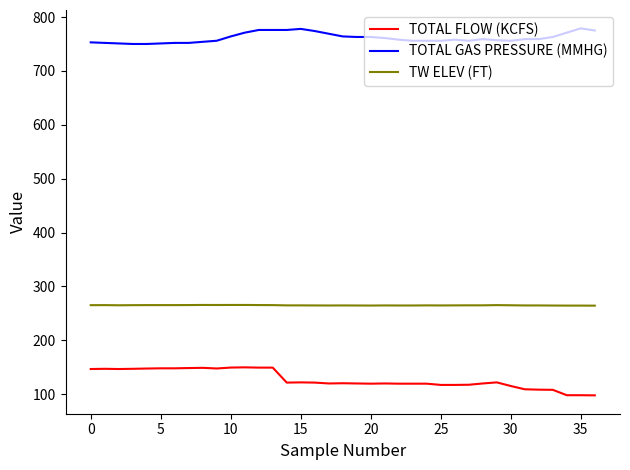

List the series in order of their peak value, lowest first.

TOTAL FLOW (KCFS), TW ELEV (FT), TOTAL GAS PRESSURE (MMHG)